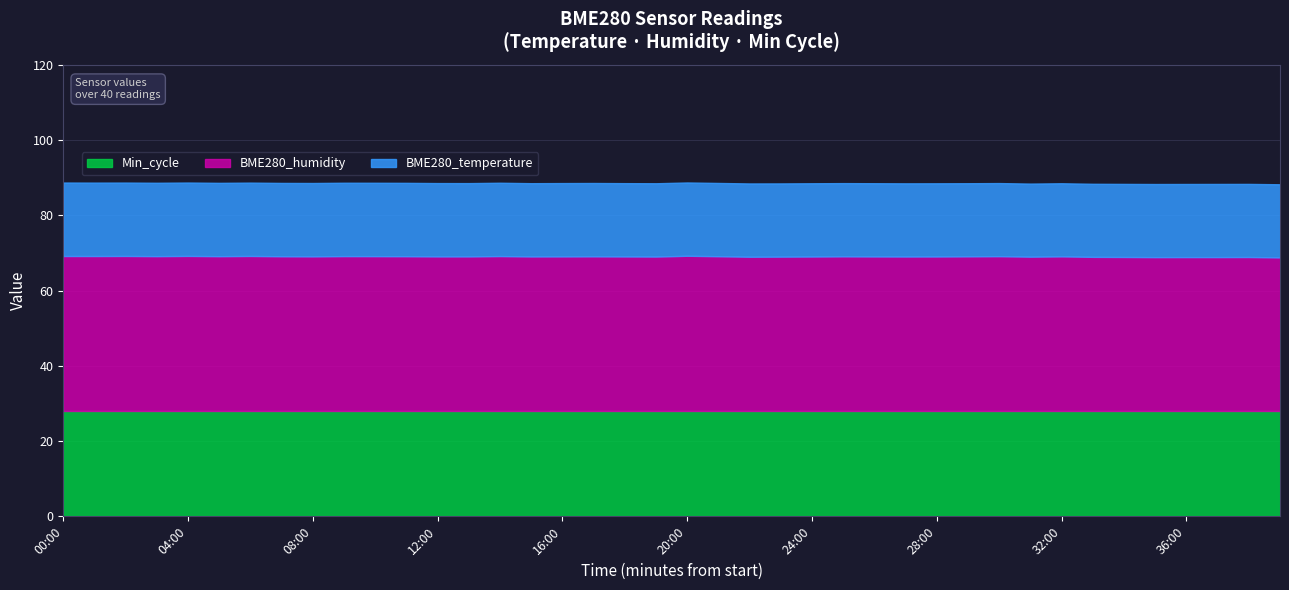

How many interior local valleys does the BME280_temperature series have?

5